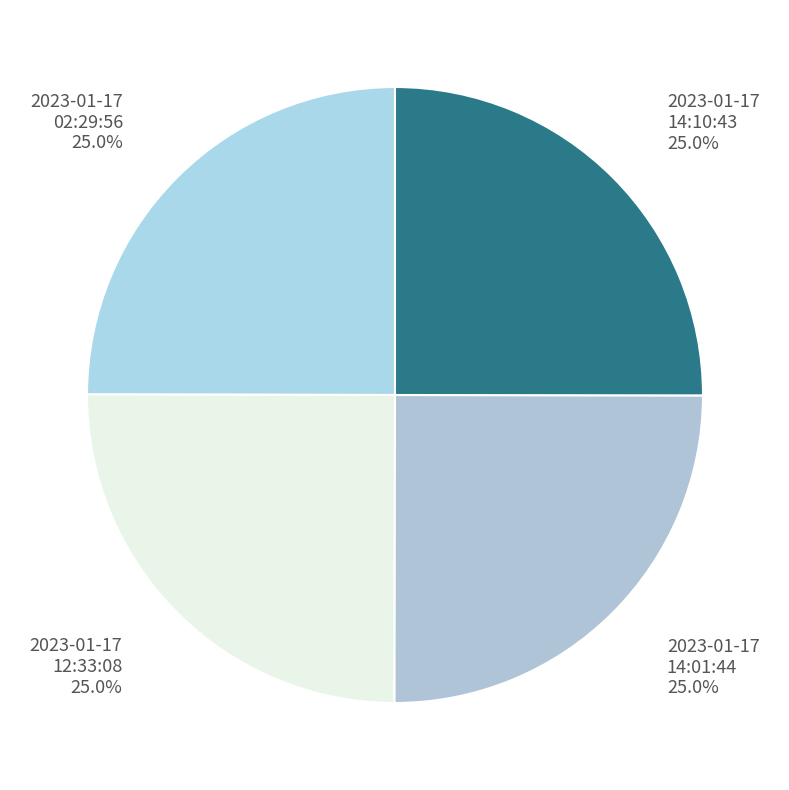

Count the number of slices in the pie.

4